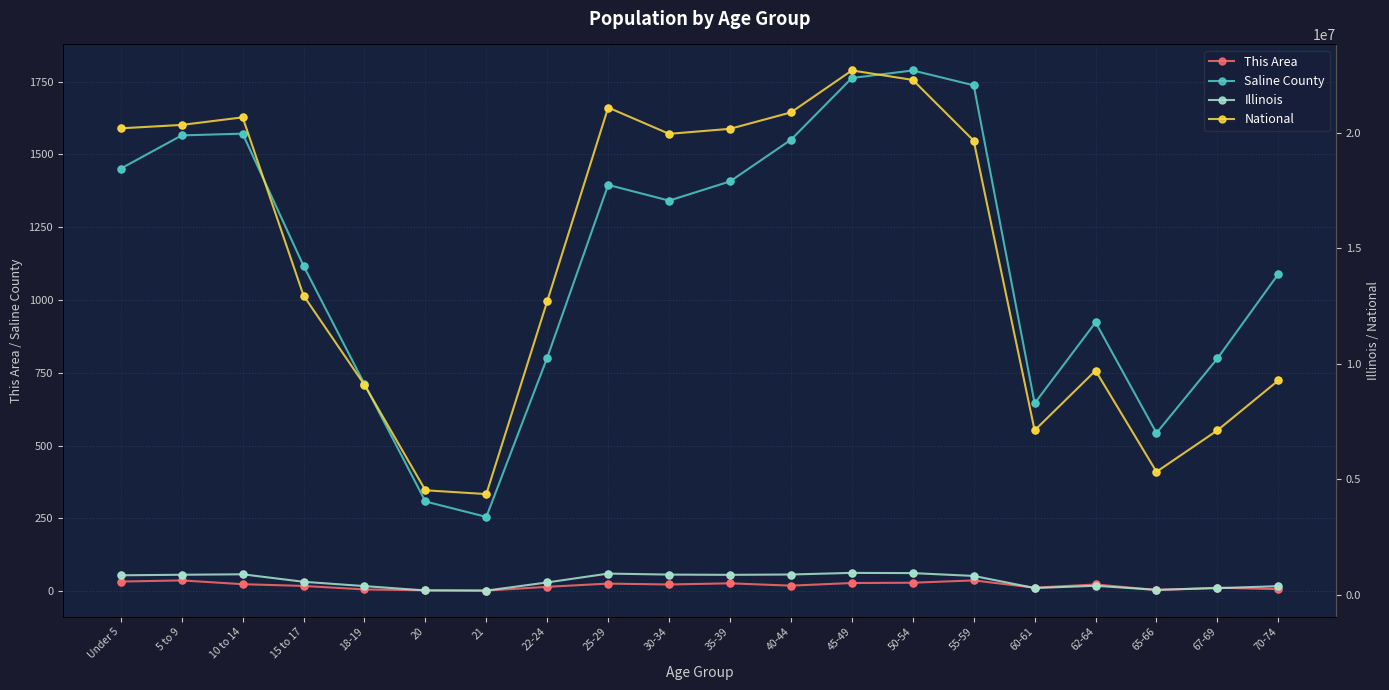

What are all the series names shown in the legend?

This Area, Saline County, Illinois, National